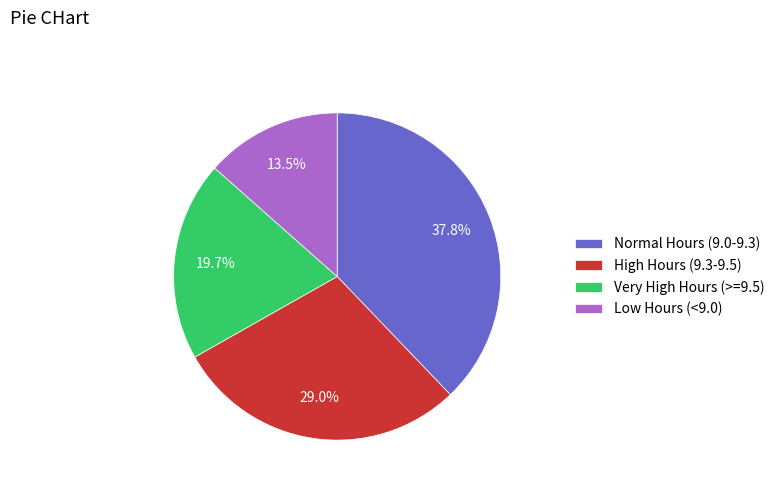

What percentage do High Hours (9.3-9.5) and Normal Hours (9.0-9.3) together represent?

66.8%